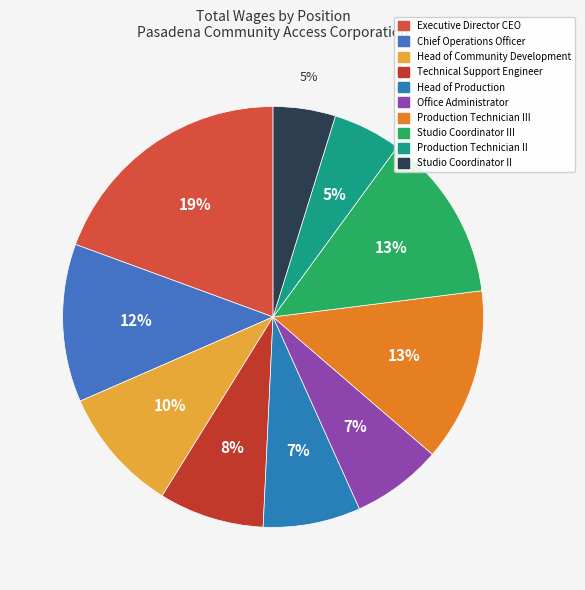

True or false: Office Administrator accounts for 1% of the total.

False